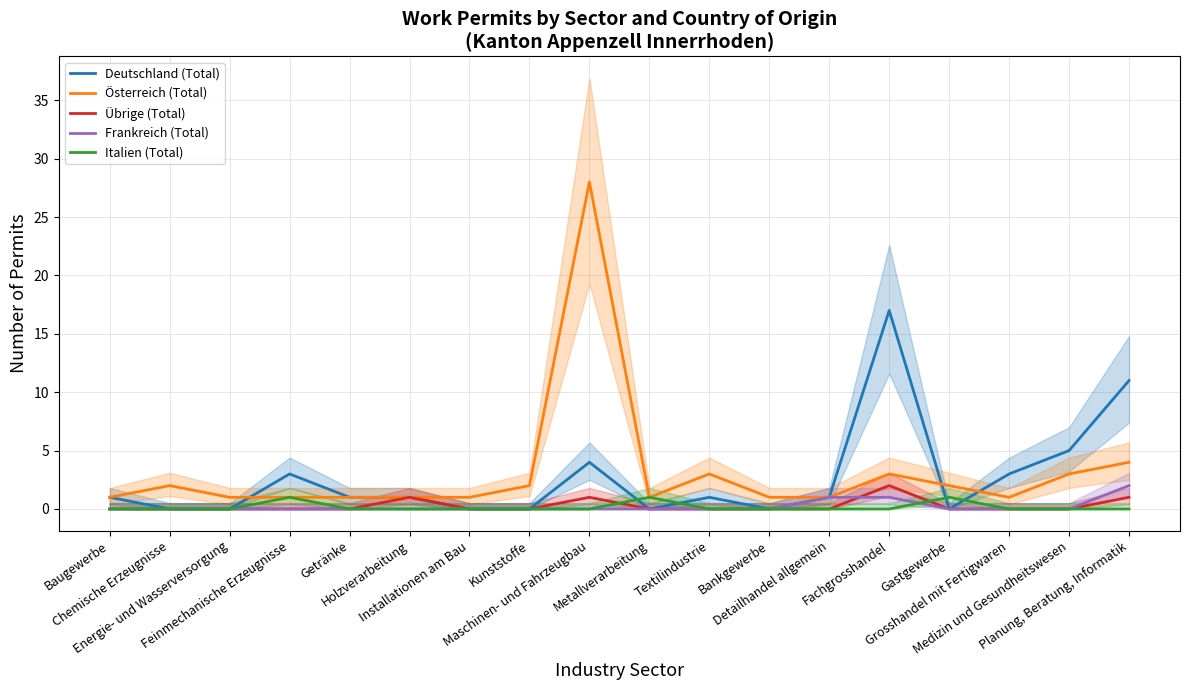

In Deutschland (Total), how many points are higher than both neighbors (excluding endpoints)?

4